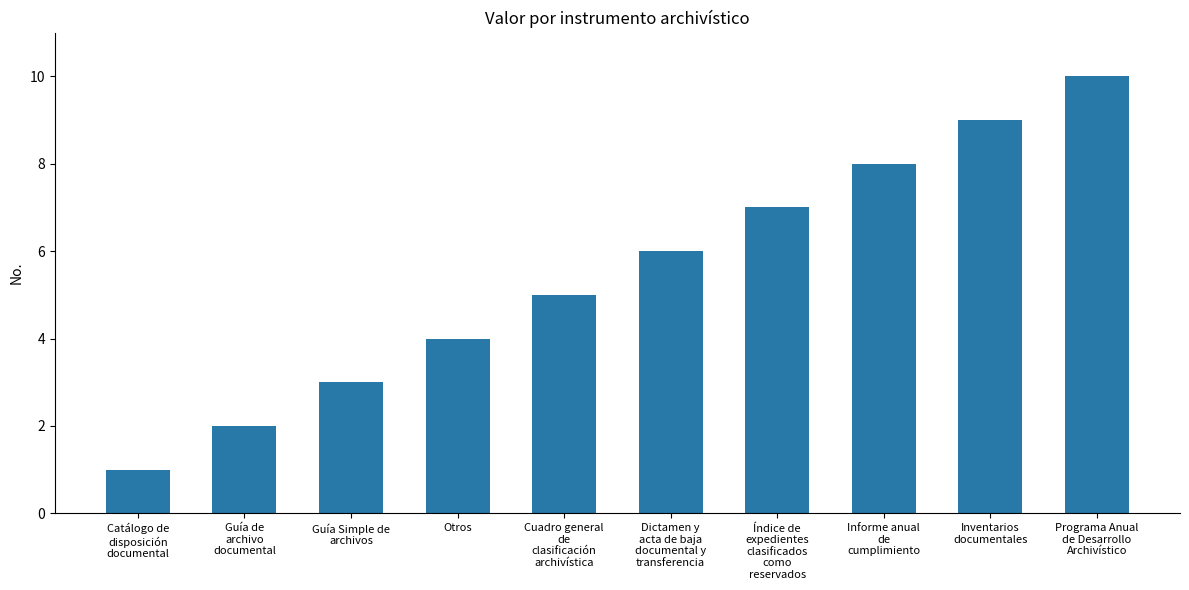

What is the ratio of the value at Informe anual
de
cumplimiento to the value at Guía Simple de
archivos?

2.7